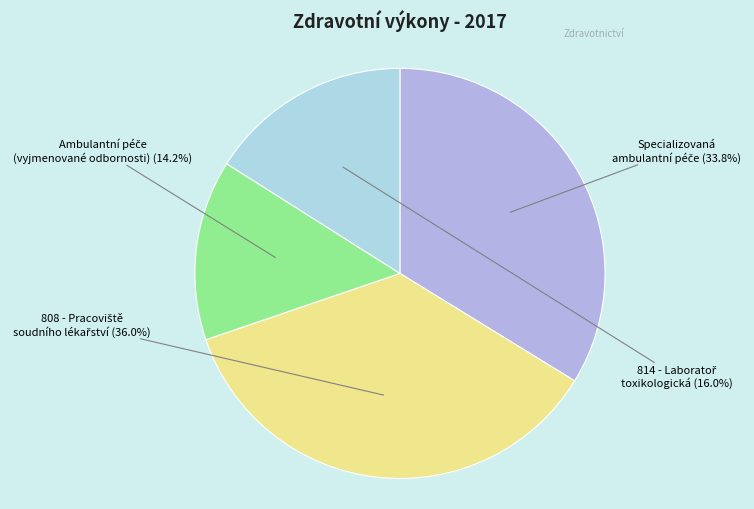

Does any single category account for the majority?

No